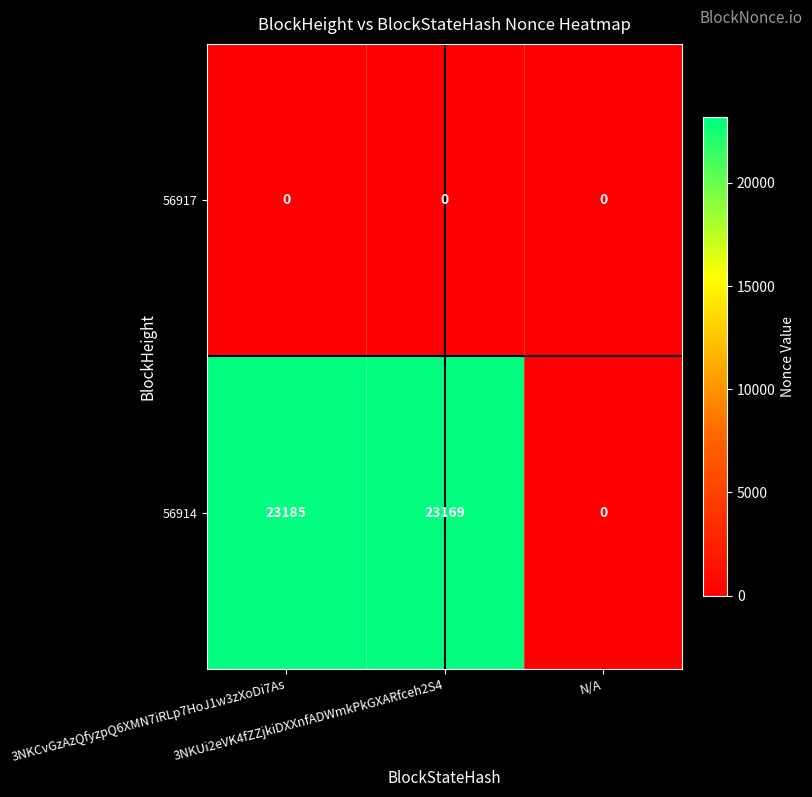

What is the difference between the highest and lowest values at 3NKCvGzAzQfyzpQ6XMN7iRLp7HoJ1w3zXoDi7As?

23185